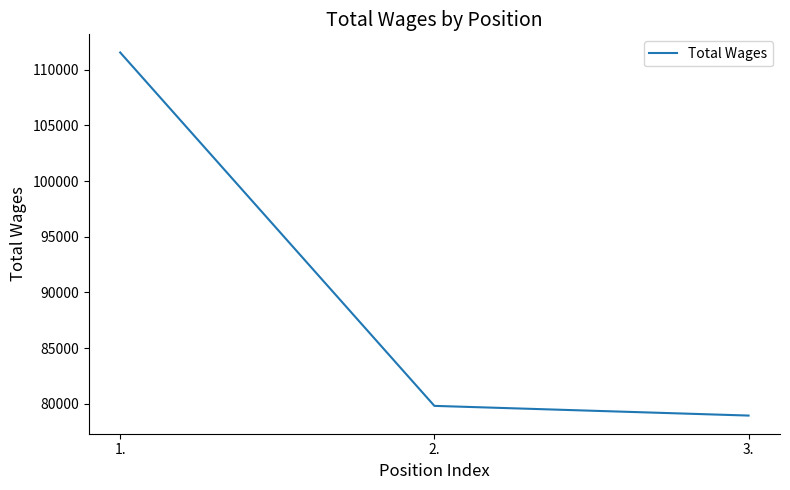

Read the value at 2..

79824